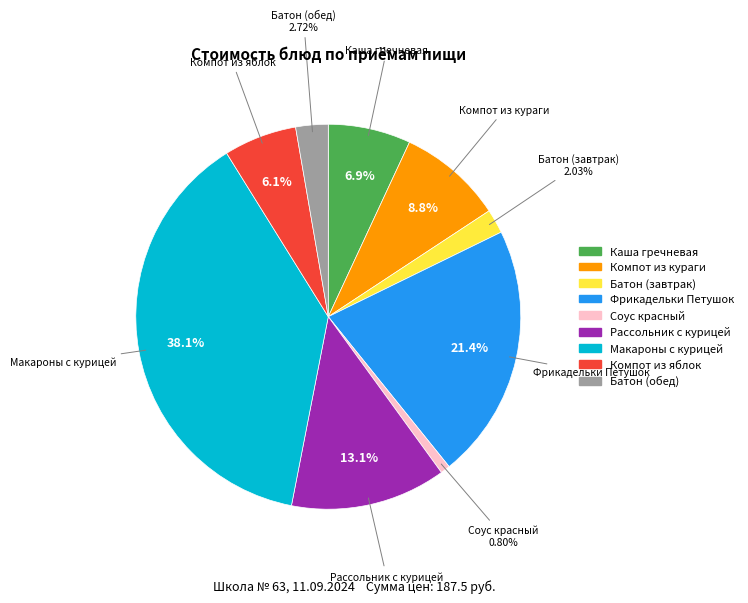

Which has a higher value, Компот из кураги or Рассольник с курицей?

Рассольник с курицей